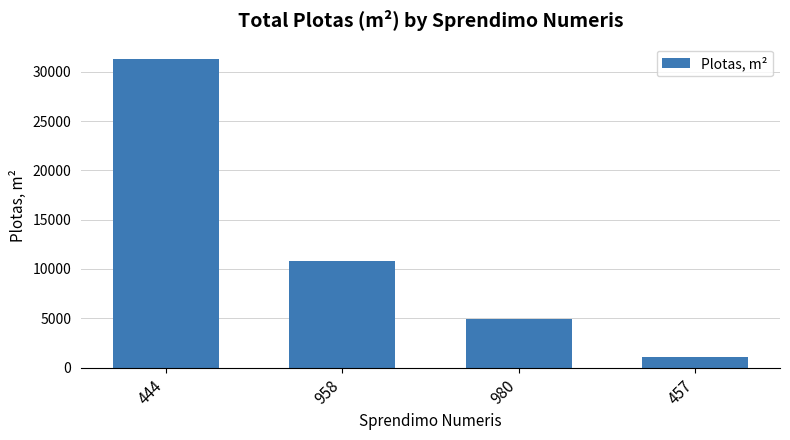

What is the difference between the values at 958 and 444?

20439.2